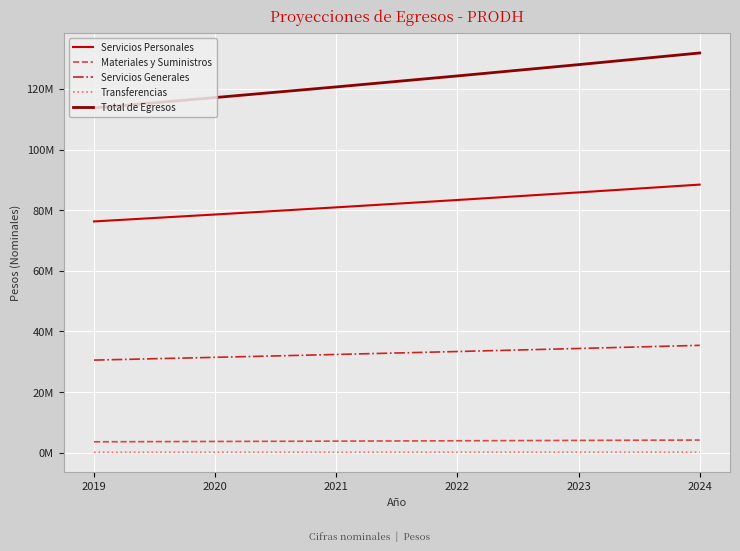

List the series in order of their peak value, lowest first.

Transferencias, Materiales y Suministros, Servicios Generales, Servicios Personales, Total de Egresos